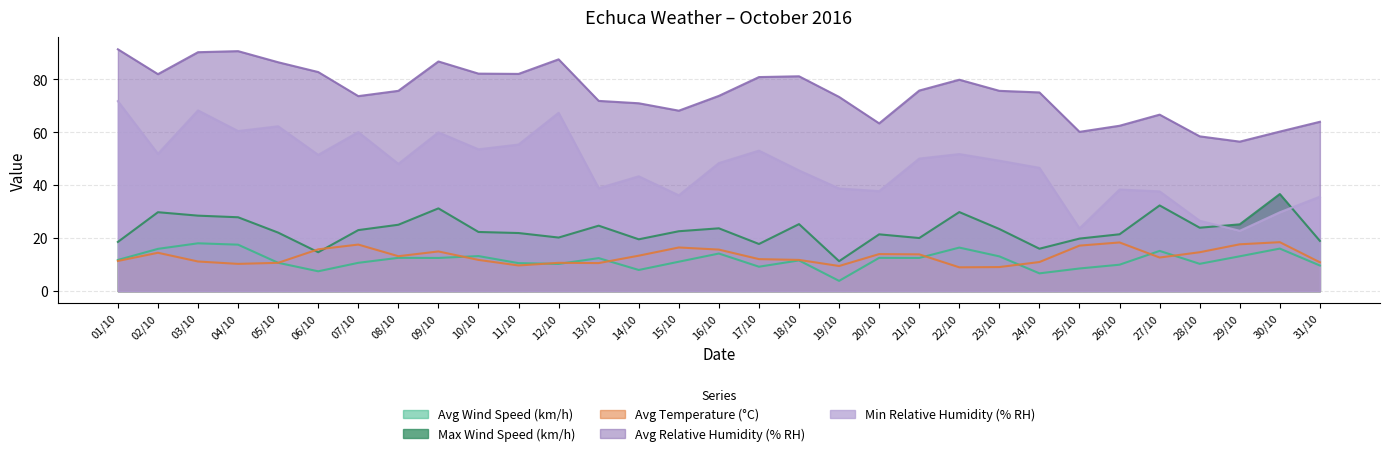

Reading left to right, what are all the values shown in this chart?

Avg Wind Speed (km/h): 11.8	16.0	18.1	17.6	10.7	7.5	10.7	12.6	12.5	13.2	10.6	10.3	12.5	8.0	11.1	14.2	9.2	11.6	3.9	12.6	12.6	16.5	13.1	6.7	8.6	10.0	15.2	10.3	13.2	16.1	9.7
Max Wind Speed (km/h): 18.6	29.8	28.5	27.9	22.1	14.7	23.1	25.1	31.3	22.4	22.0	20.2	24.7	19.6	22.6	23.7	17.8	25.3	11.3	21.5	20.1	29.9	23.5	16.0	19.9	21.5	32.4	24.0	25.2	36.7	19.0
Avg Temperature (°C): 11.4	14.5	11.2	10.3	10.7	15.8	17.6	13.2	15.0	11.8	9.7	10.7	10.6	13.4	16.5	15.7	12.1	11.8	9.5	14.0	13.9	9.0	9.1	11.0	17.2	18.4	12.7	14.7	17.7	18.5	10.9
Avg Relative Humidity (% RH): 91.4	82.0	90.3	90.7	86.5	82.8	73.7	75.7	86.8	82.2	82.1	87.6	71.9	71.0	68.2	73.8	80.9	81.2	73.4	63.4	75.8	79.9	75.7	75.1	60.2	62.5	66.7	58.5	56.5	60.3	64.0
Min Relative Humidity (% RH): 71.8	51.9	68.3	60.5	62.3	51.5	60.1	48.1	60.0	53.6	55.4	67.4	38.9	43.4	36.2	48.4	53.1	45.6	38.8	37.8	50.1	51.8	49.3	46.6	23.7	38.4	37.7	26.6	22.8	29.8	35.7